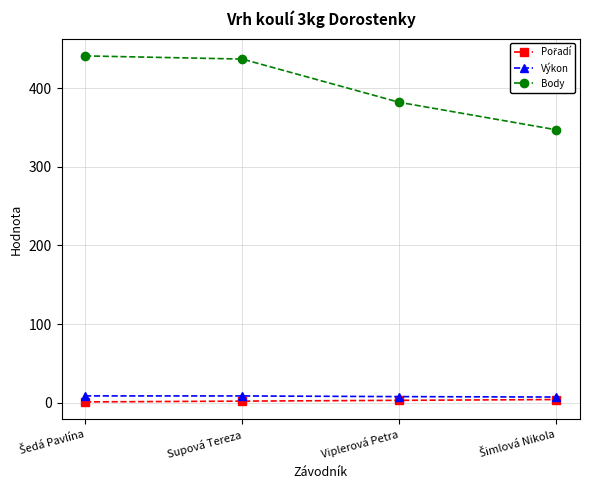

True or false: Výkon and Body intersect in this chart.

False